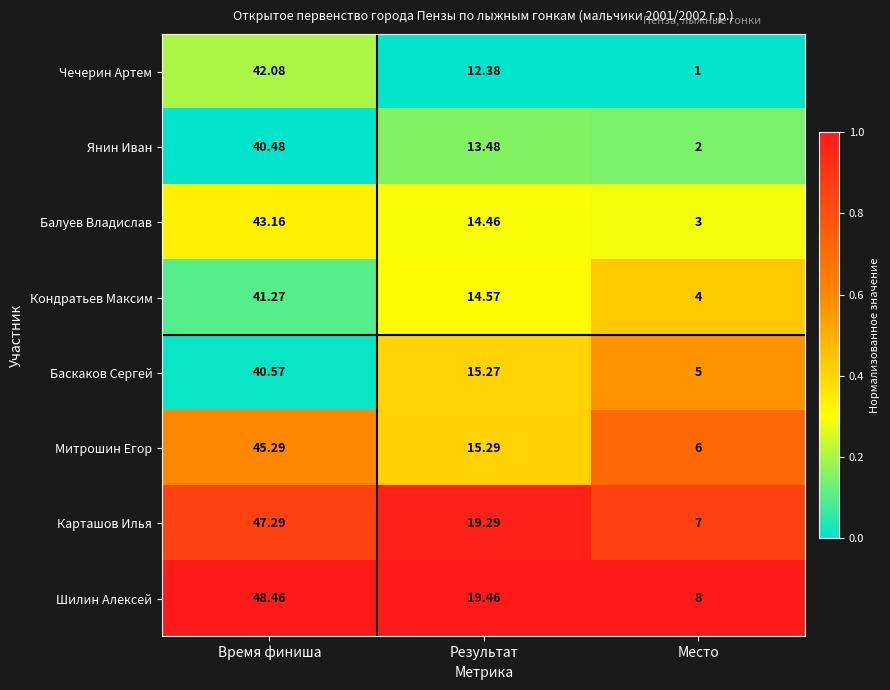

Rank the categories by Янин Иван value from lowest to highest.

Место, Результат, Время финиша